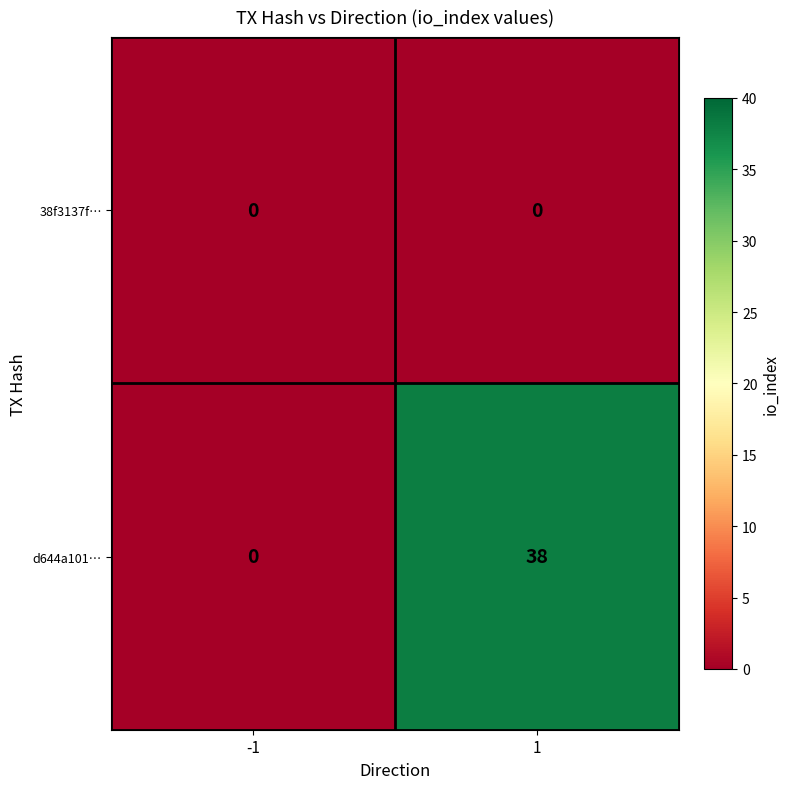

Reading right to left, what are all the values shown in this chart?

38f3137f…: 1=0	-1=0
d644a101…: 1=38	-1=0